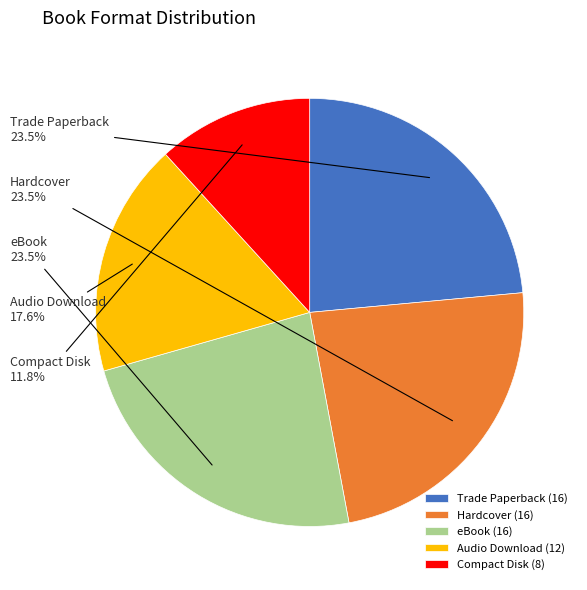

Does Hardcover represent more than half of the total?

No